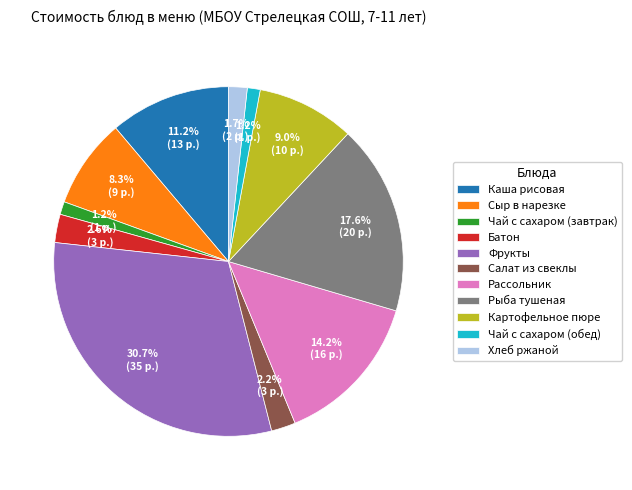

Does Салат из свеклы account for over 50% of the chart?

No